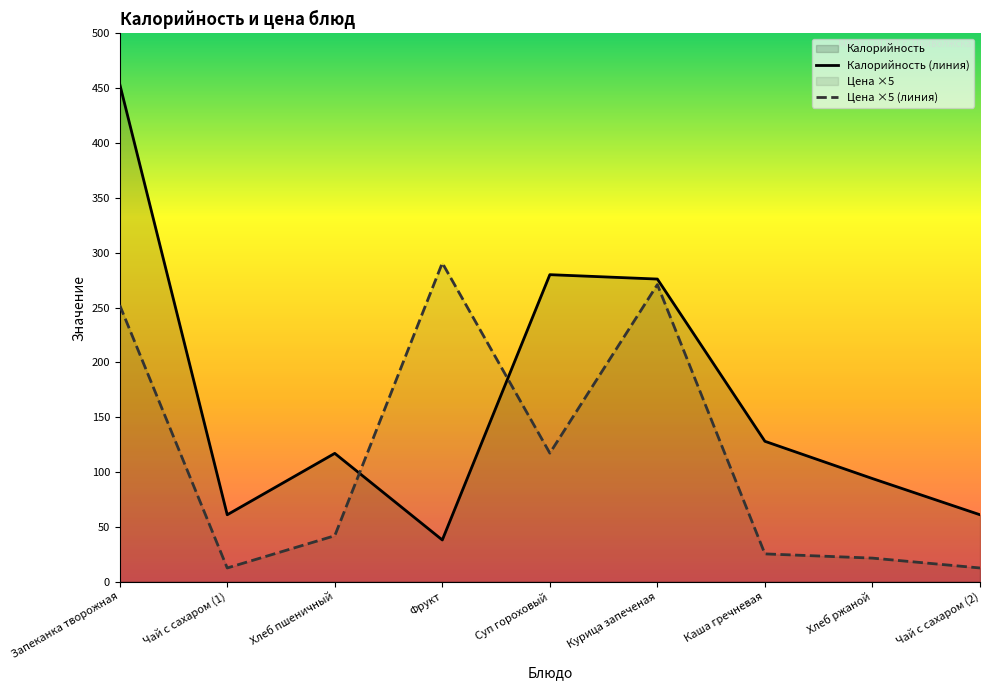

True or false: Калорийность (линия) has more than 0 interior local peaks.

True